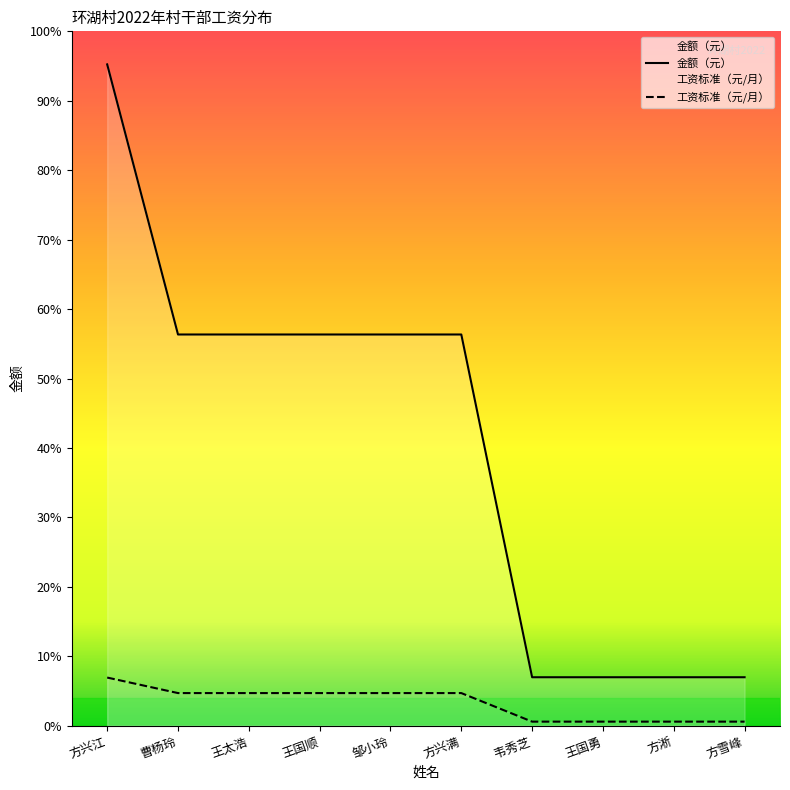

True or false: 工资标准（元/月） has more than 0 interior local peaks.

False